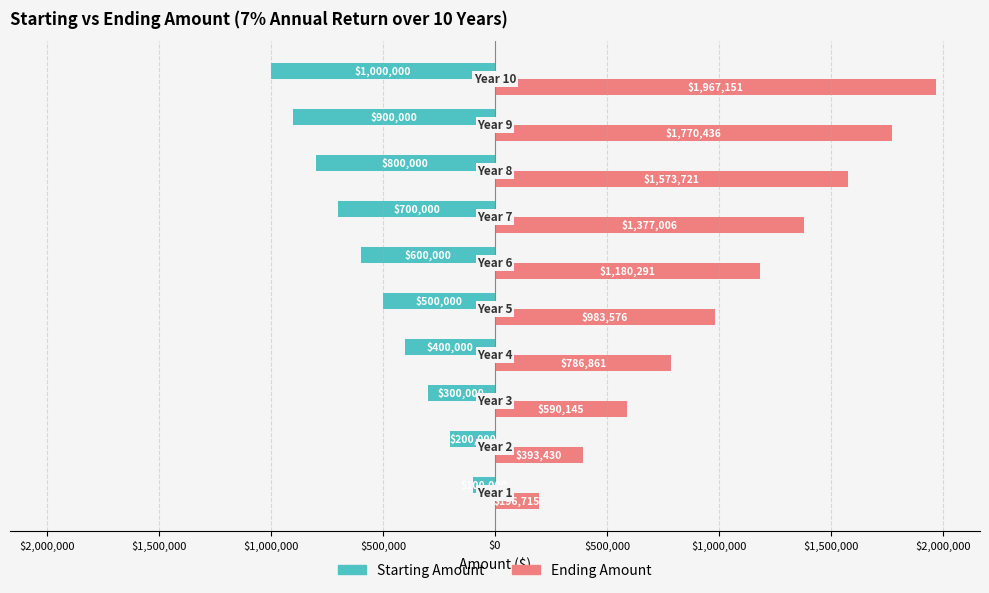

What are all the series names shown in the legend?

Starting Amount, Ending Amount